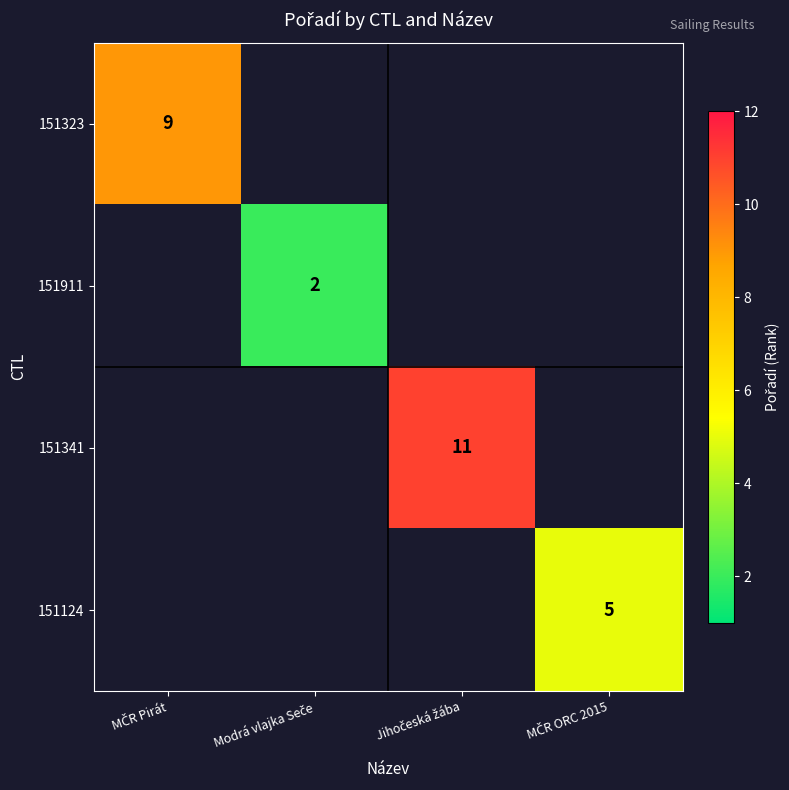

What is the smallest value displayed?

2.0